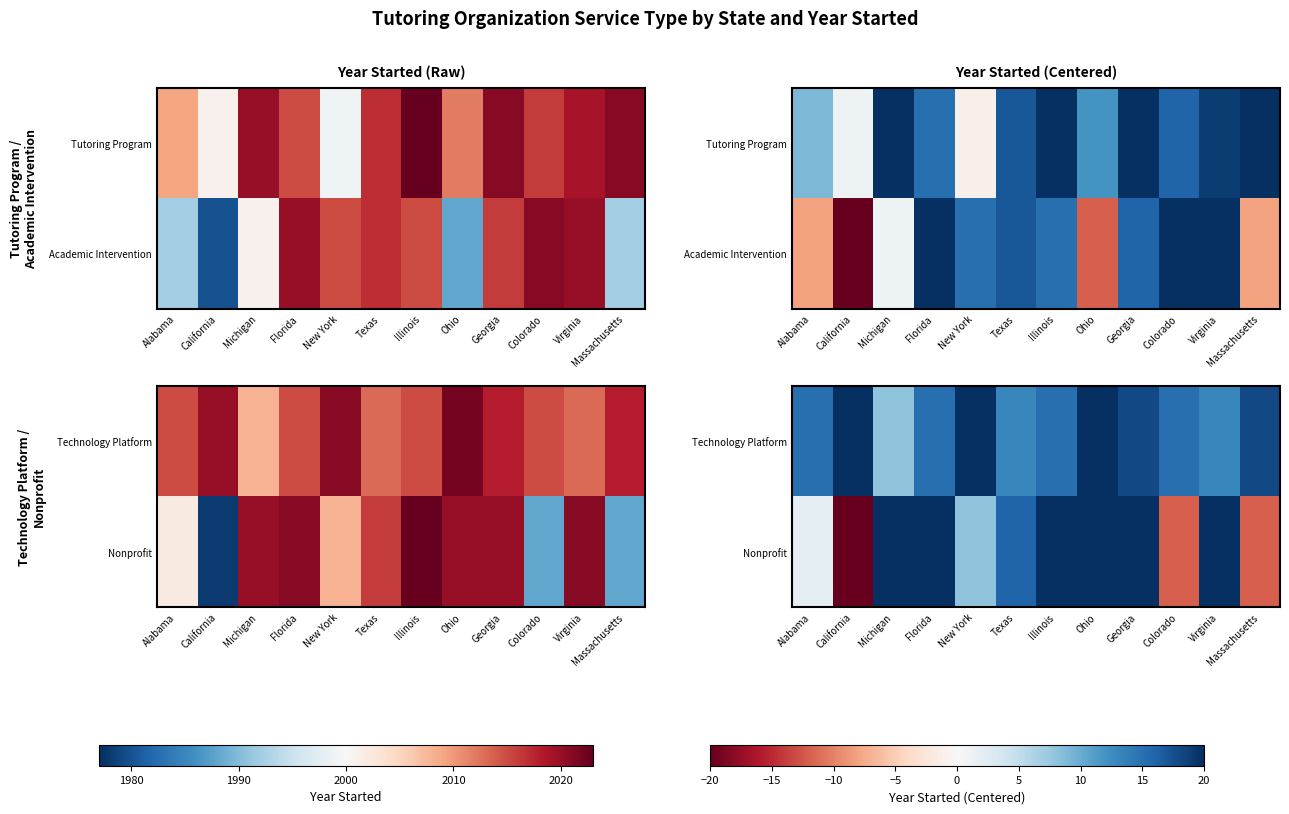

Where does the Nonprofit series first go above 20?

Florida